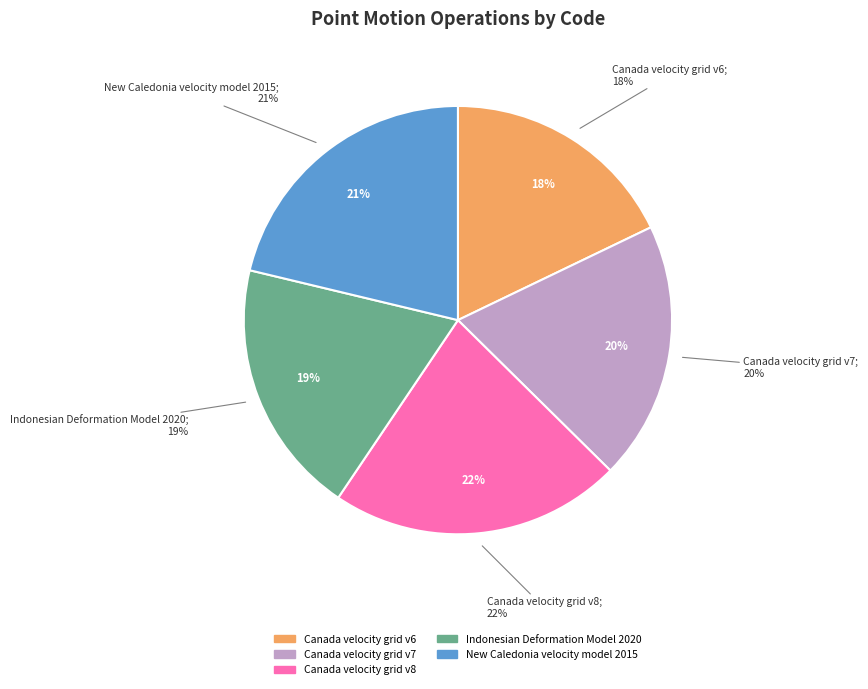

True or false: Indonesian Deformation Model 2020 accounts for 9% of the total.

False